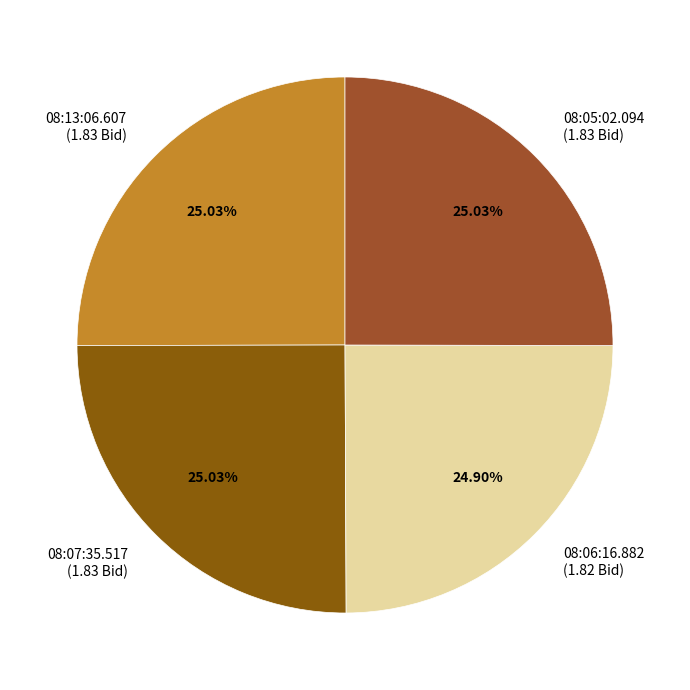

To the nearest percent, what is the average slice percentage?

25%